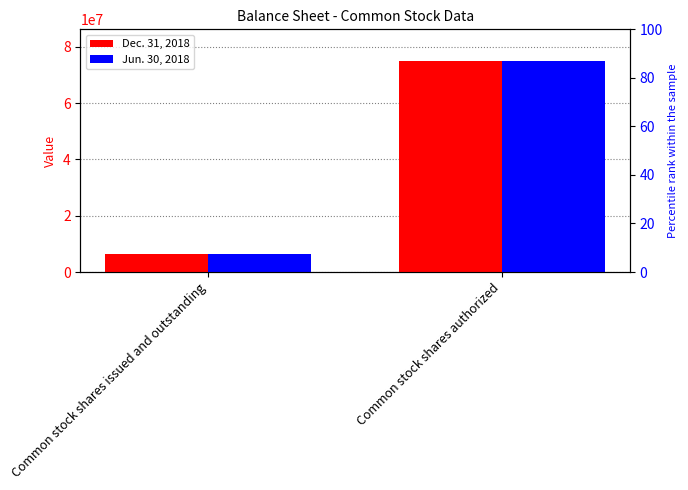

What is the total value across all series at Common stock shares issued and outstanding?

12501500